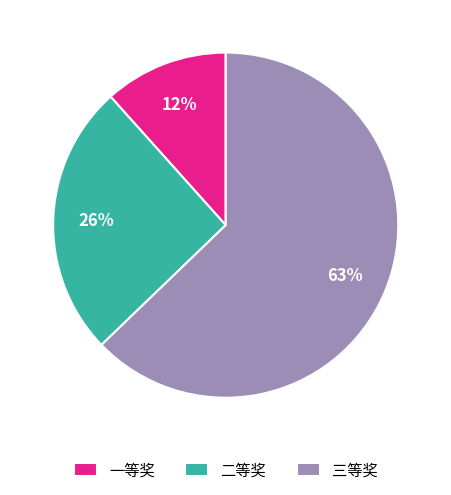

Which category has the smallest portion of the pie?

一等奖